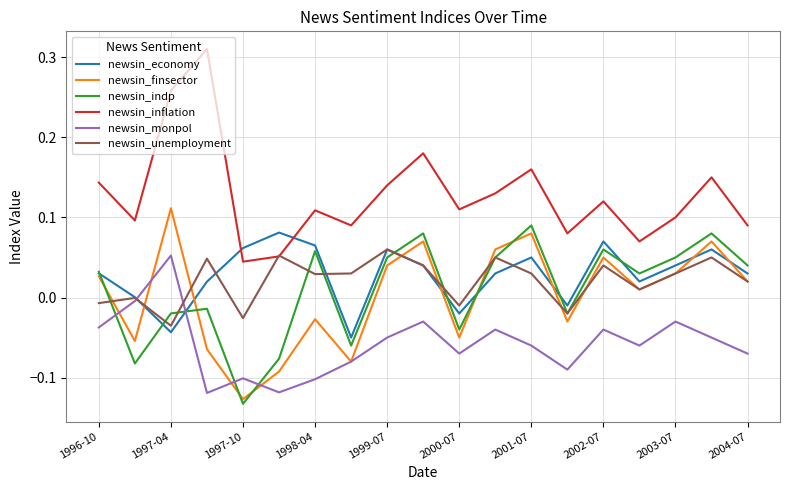

How many lines are shown in the chart?

6